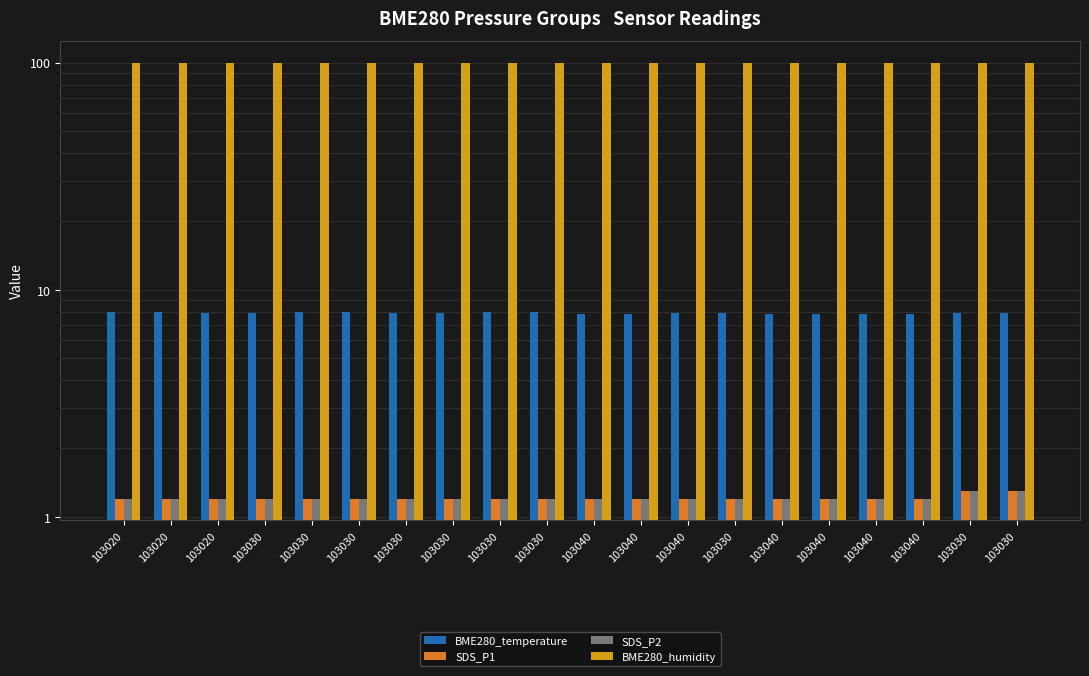

What is the lowest value of the BME280_temperature series?

7.8